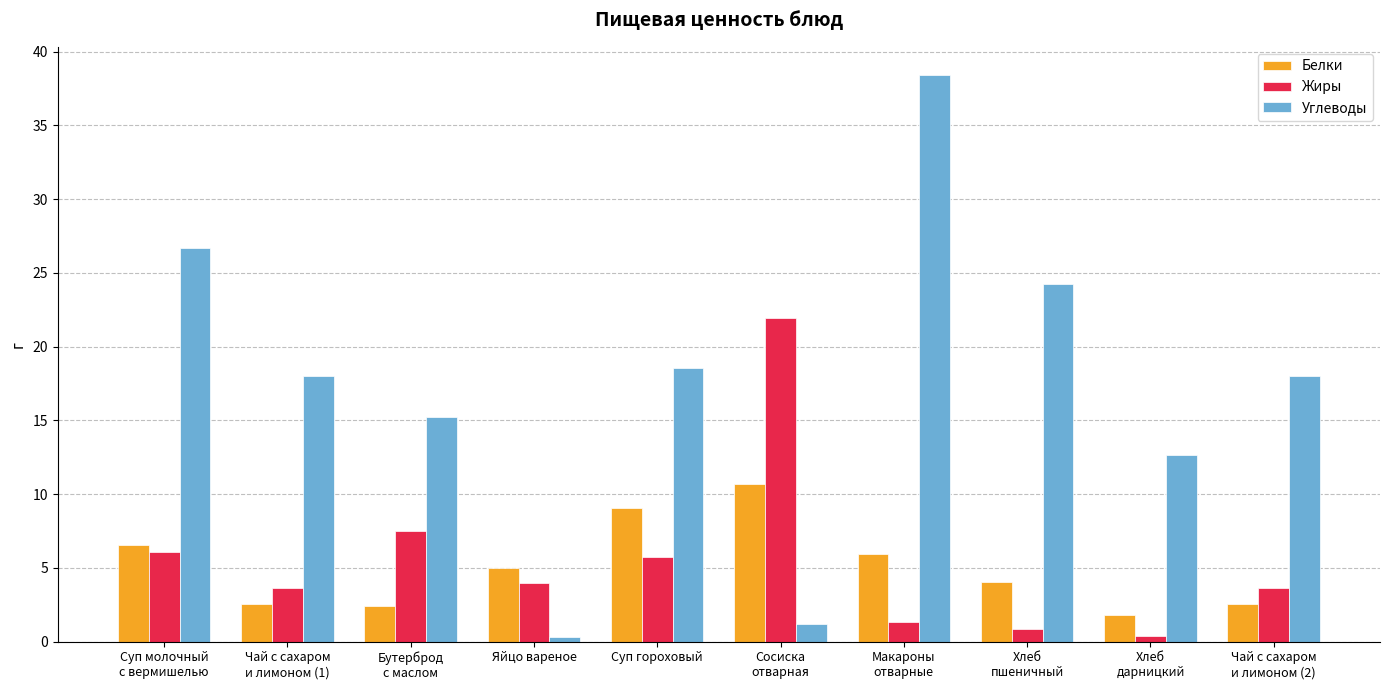

What is the average value of the Углеводы series?

17.3